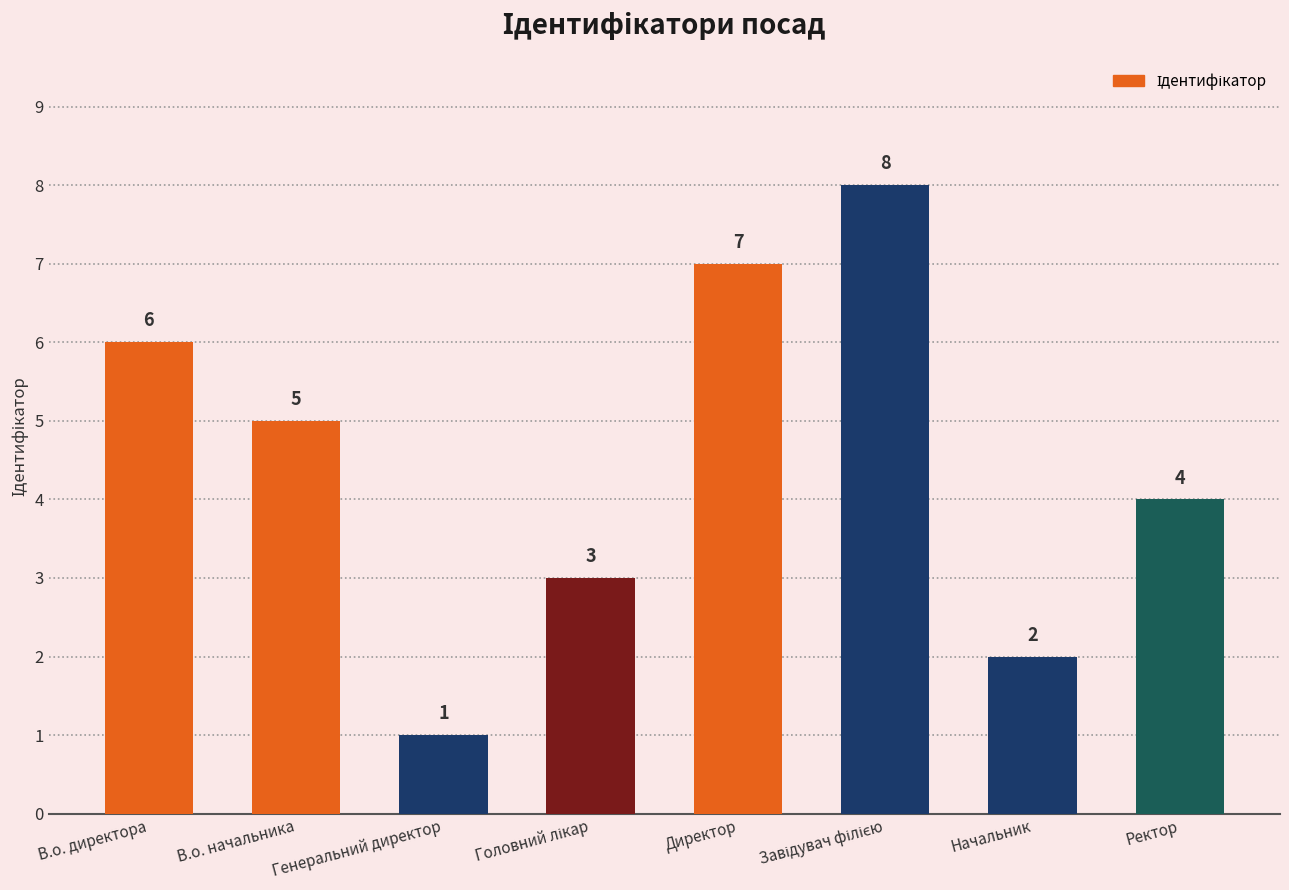

At which category does the chart reach its peak across all series?

Завідувач філією